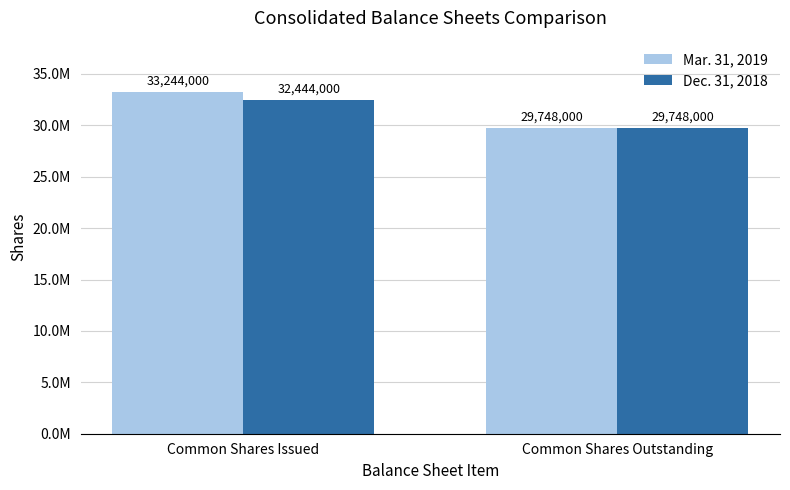

Reading right to left, what are all the values shown in this chart?

Mar. 31, 2019: Common Shares Outstanding=29748000	Common Shares Issued=33244000
Dec. 31, 2018: Common Shares Outstanding=29748000	Common Shares Issued=32444000